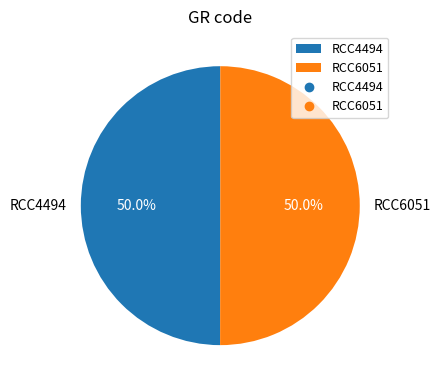

Do RCC6051 and RCC4494 together represent more than half of the pie?

Yes